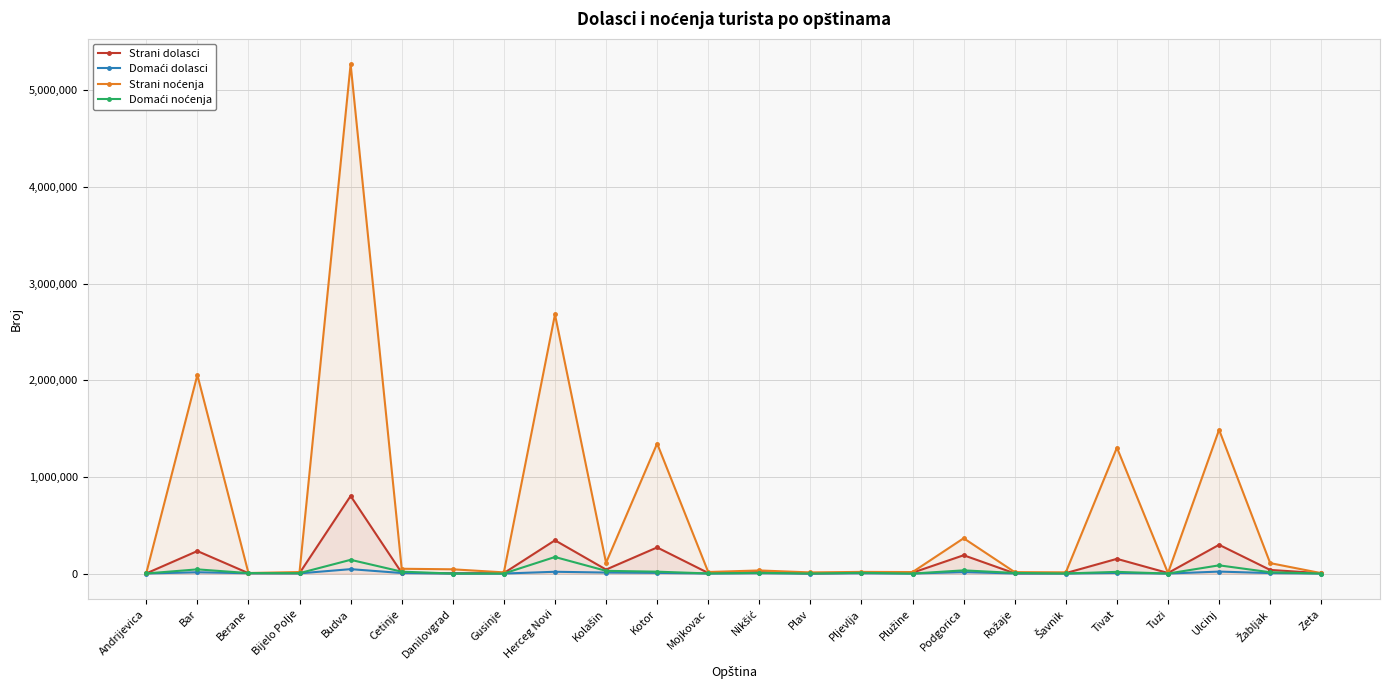

What are all the series names shown in the legend?

Strani dolasci, Domaći dolasci, Strani noćenja, Domaći noćenja